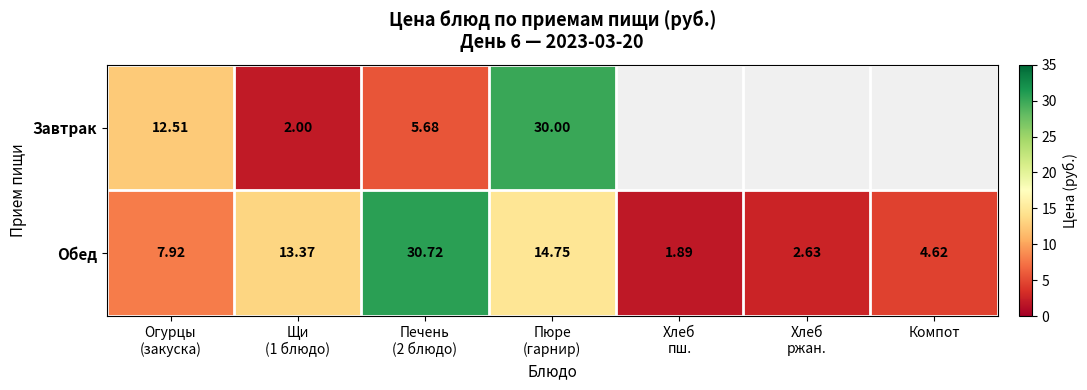

The value of Обед at Печень (2 блюдо) is 30.7. True or false?

True